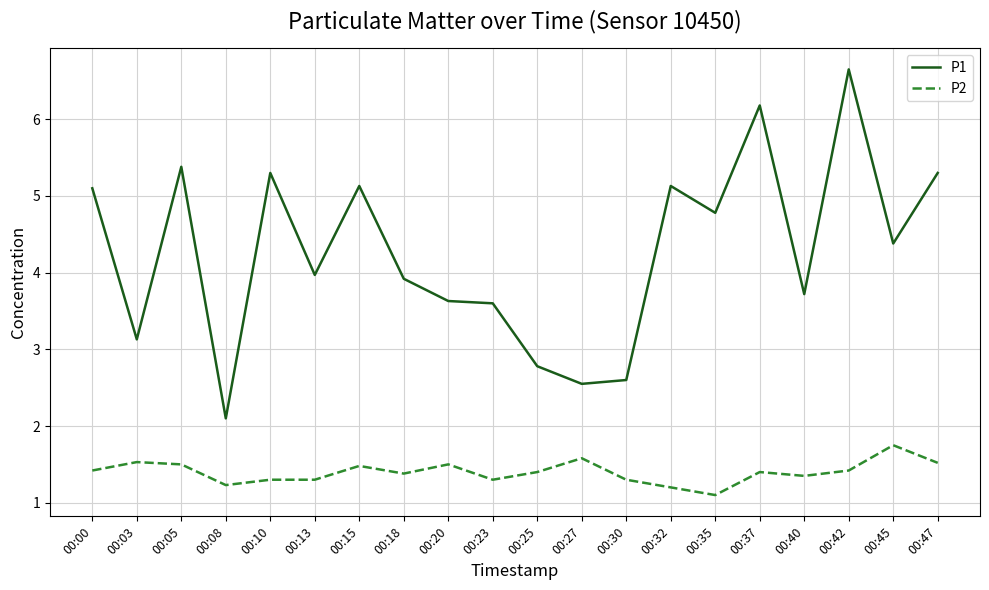

List the series in order of their overall mean, lowest first.

P2, P1